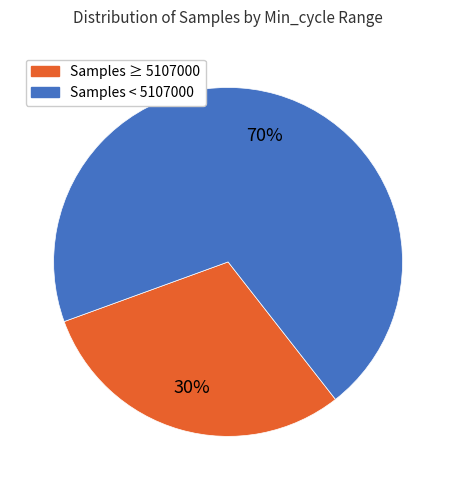

To the nearest percent, what is the difference between the largest and smallest slice percentages?

40%